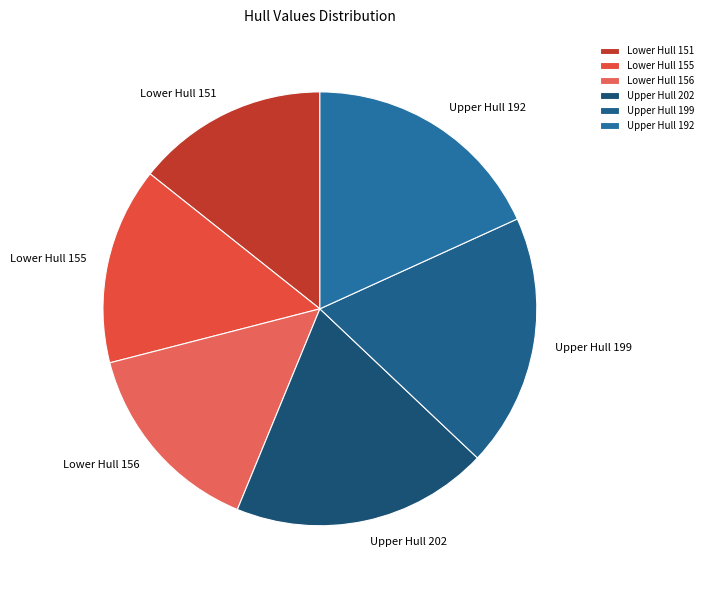

How many slices are in this pie chart?

6